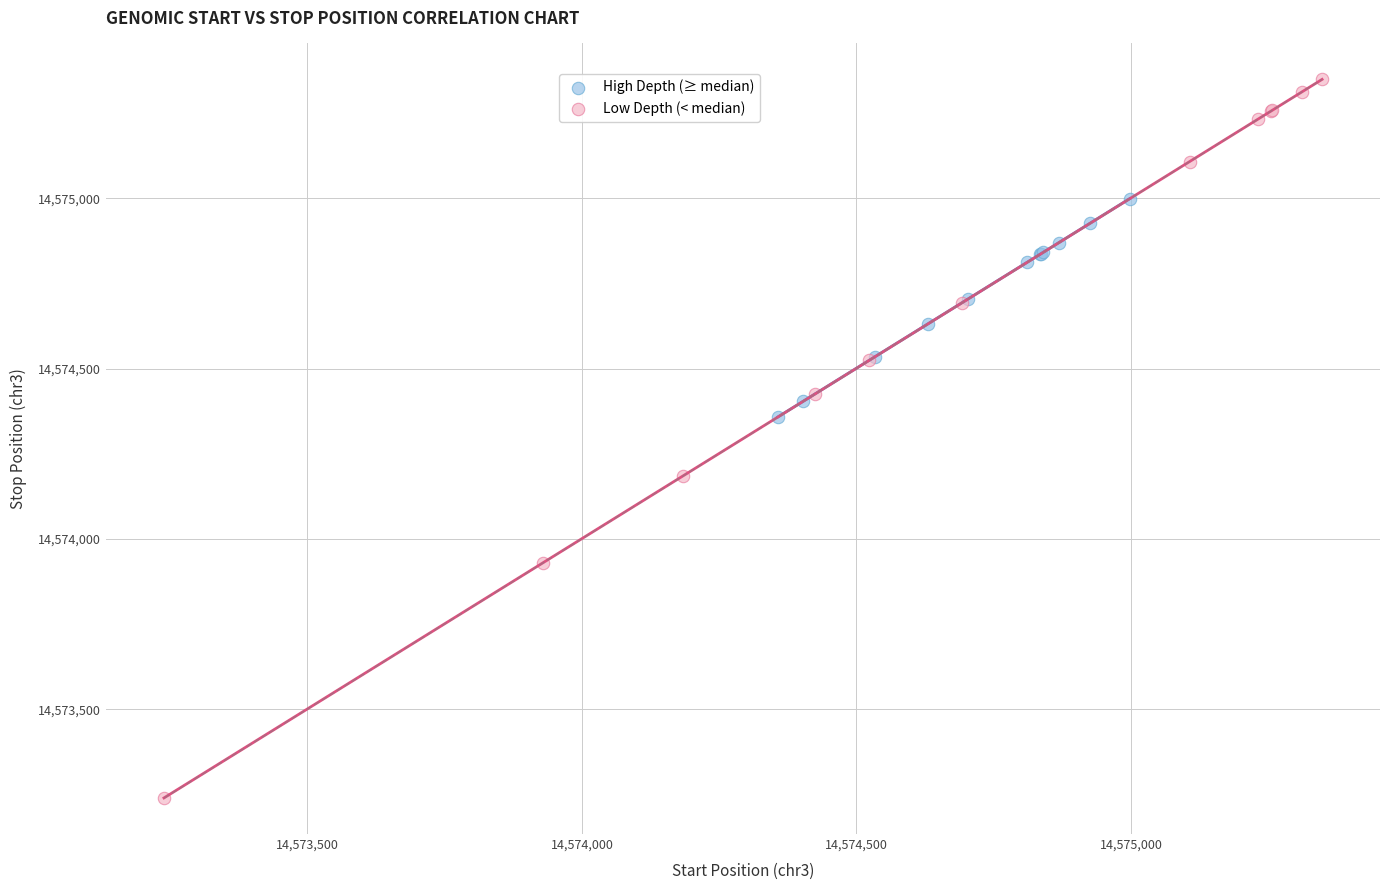

Which series reaches the maximum Y coordinate?

Low Depth (< median)